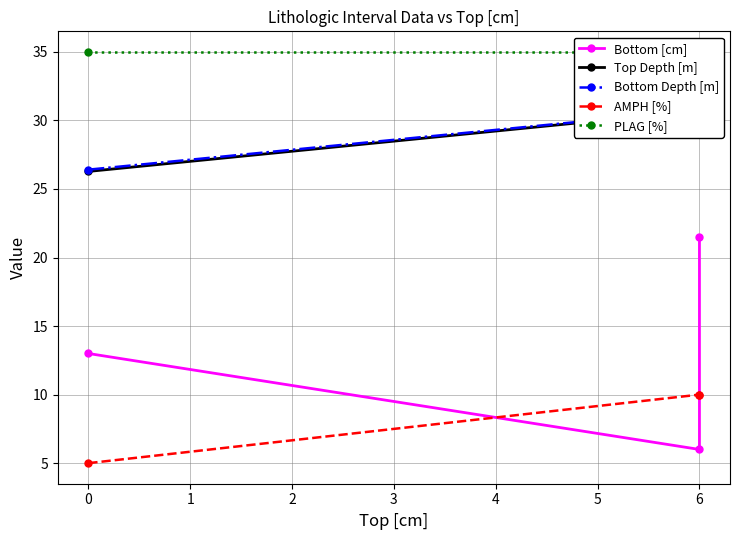

At which category is the sum across all series the highest?

6